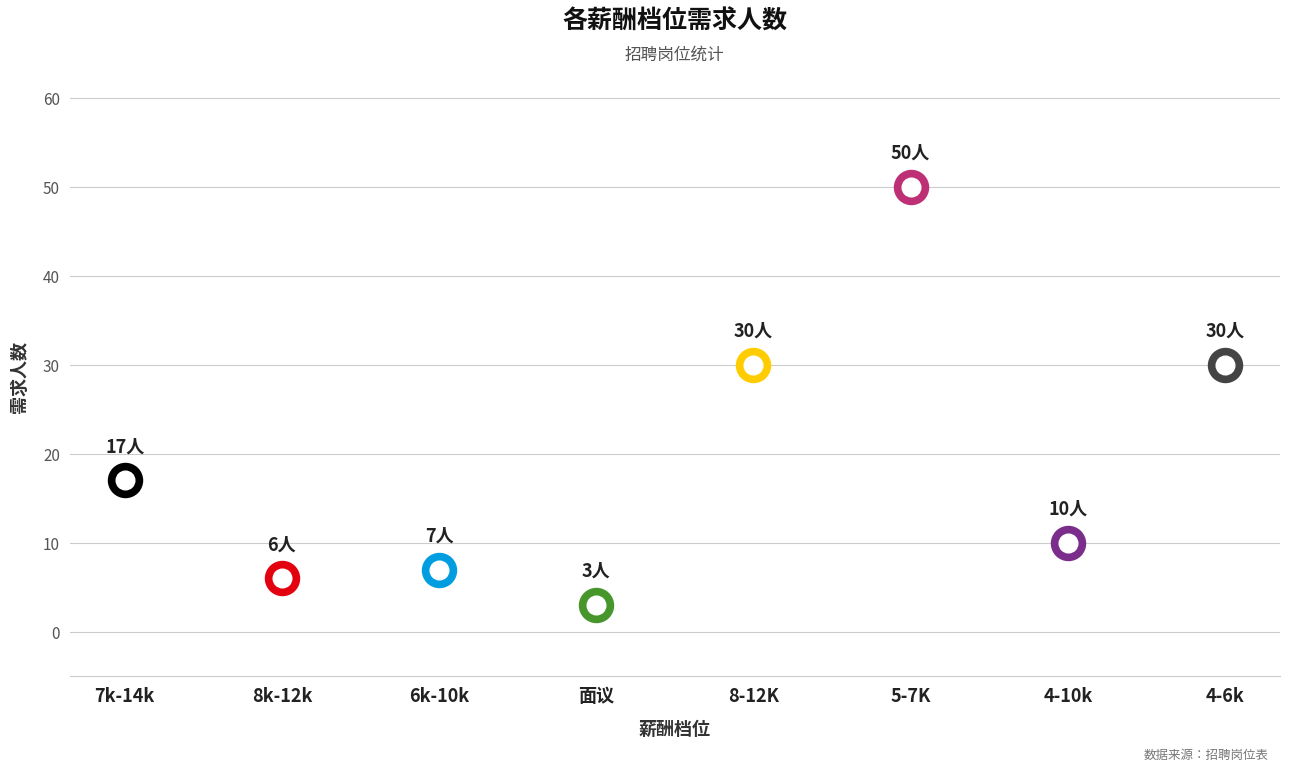

Between 8k-12k and 4-10k, which is larger?

4-10k